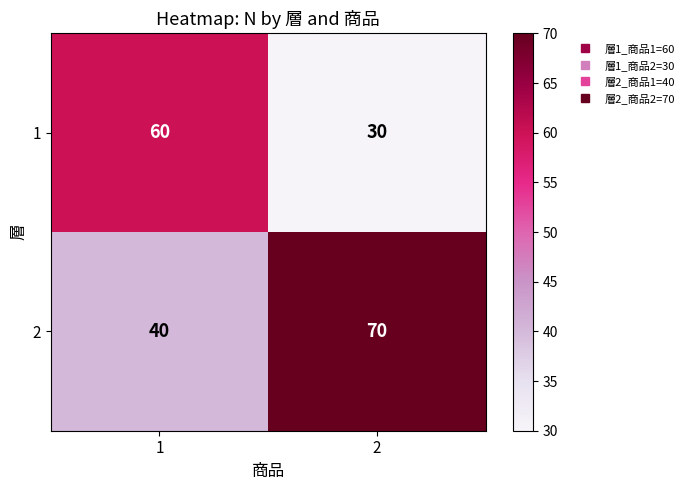

Reading right to left, what are all the values shown in this chart?

1: 30	60
2: 70	40